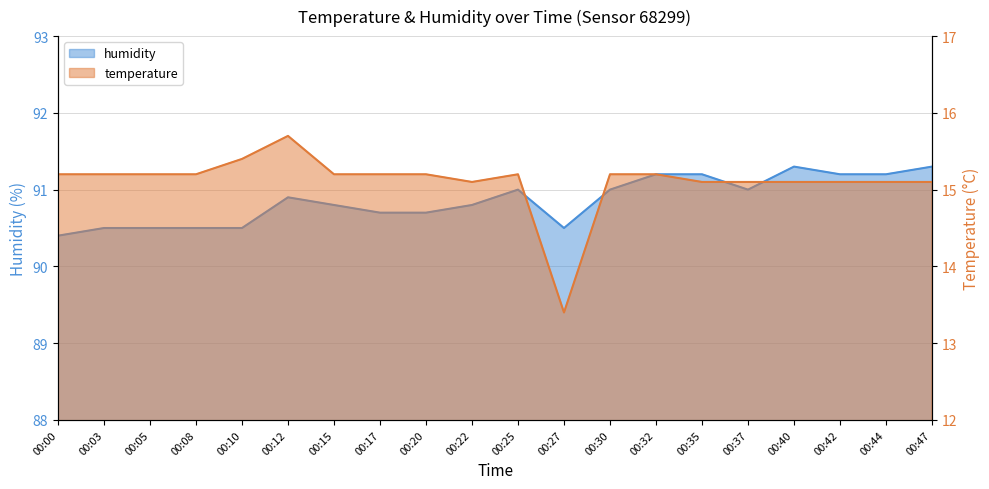

What is the value of the humidity point at the 17th from the left?

91.3